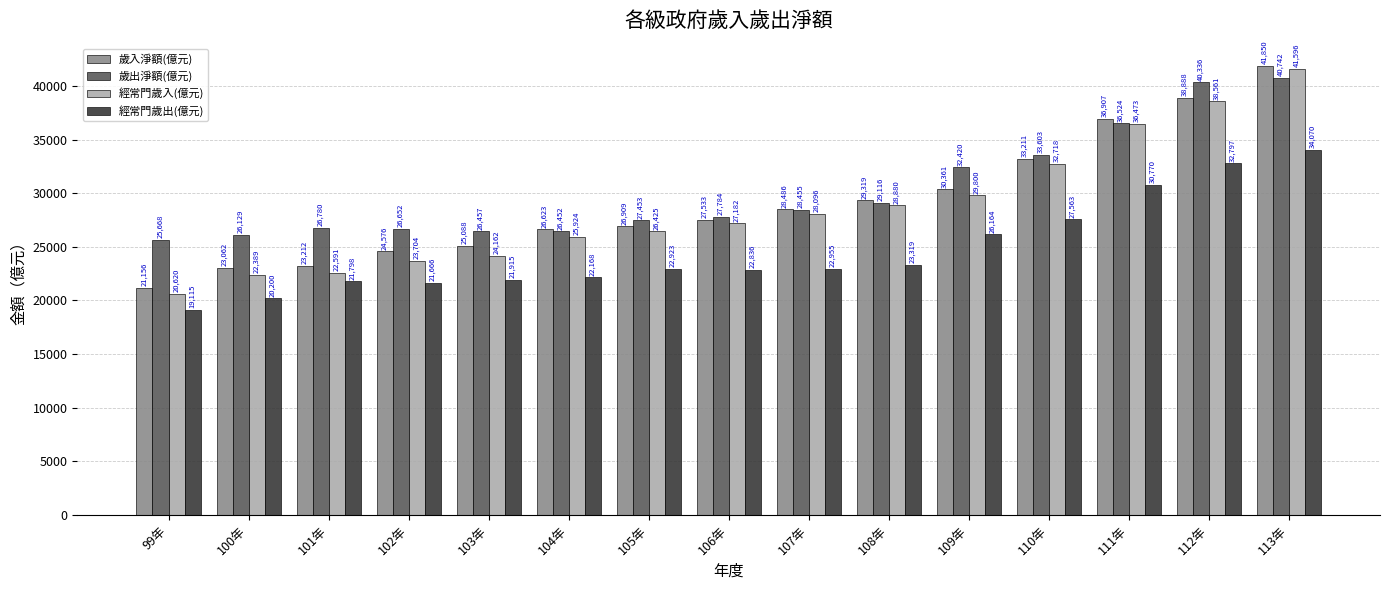

Which series has the largest total across all categories?

歲出淨額(億元)